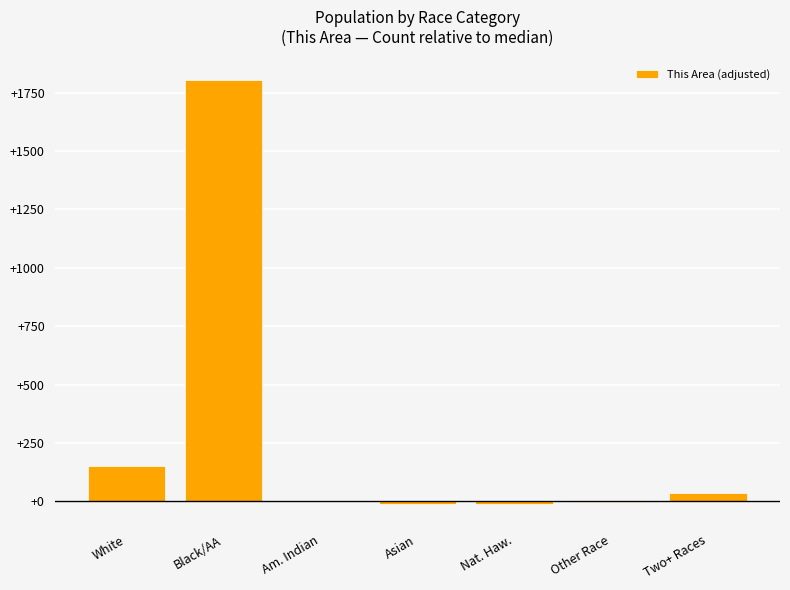

What is the sum of all values?

1968